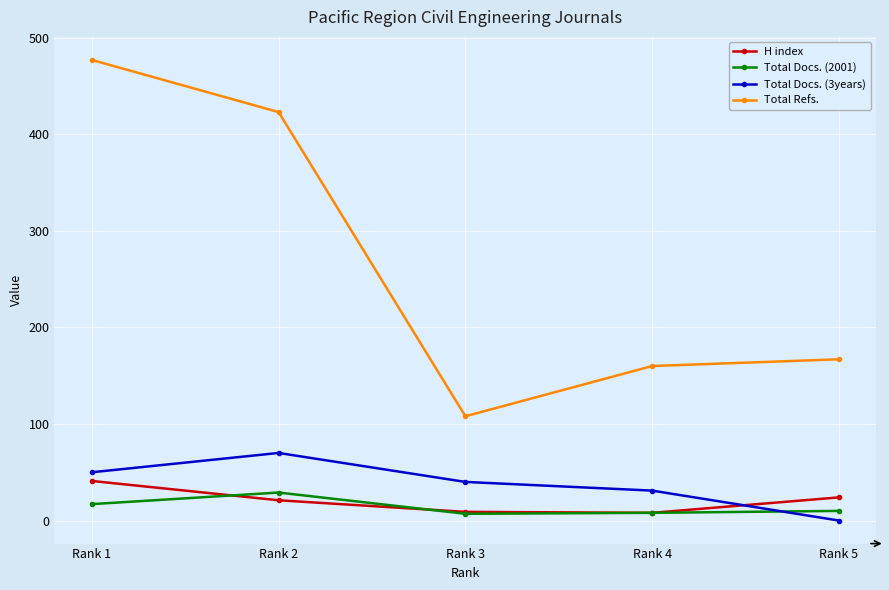

True or false: Total Docs. (2001) and Total Refs. intersect in this chart.

False